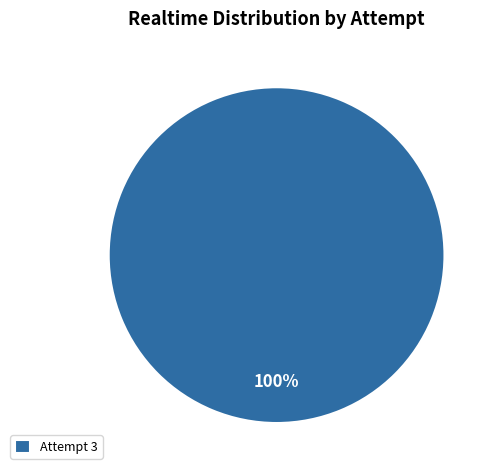

Does Attempt 3 account for over 50% of the chart?

Yes